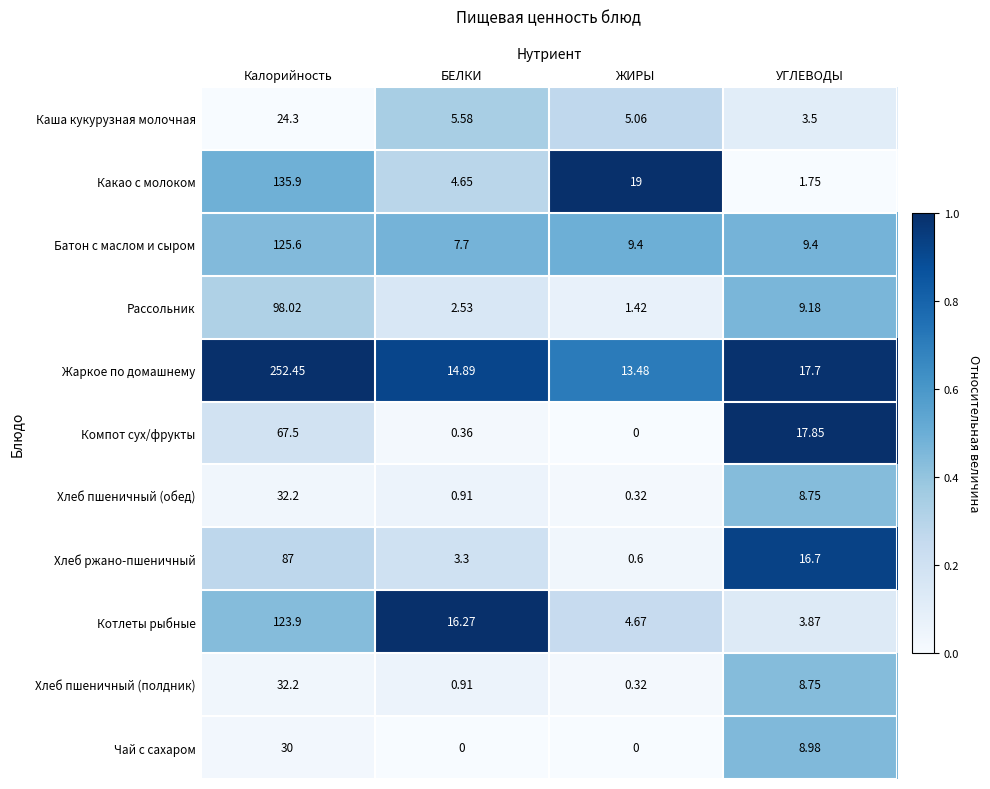

Which label corresponds to the largest value in the chart?

Калорийность